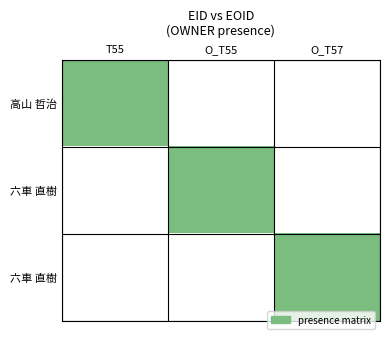

At which category is the sum across all series the highest?

T55